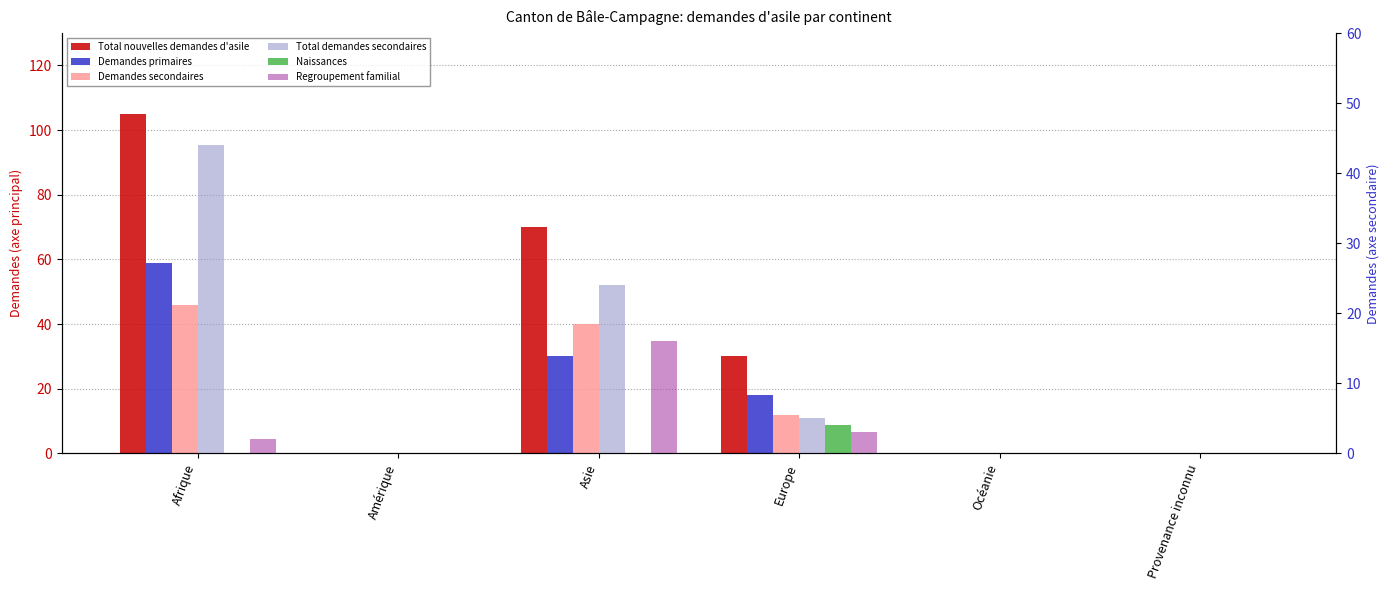

How many values in the Naissances series exceed 0?

1